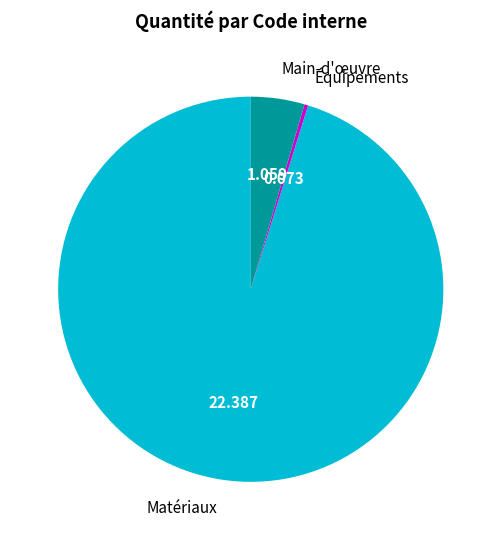

How many segments does this pie chart have?

3